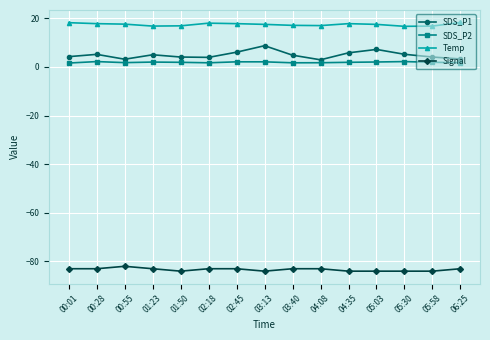

What is the difference between the second highest and second lowest values in the Temp series?

1.4